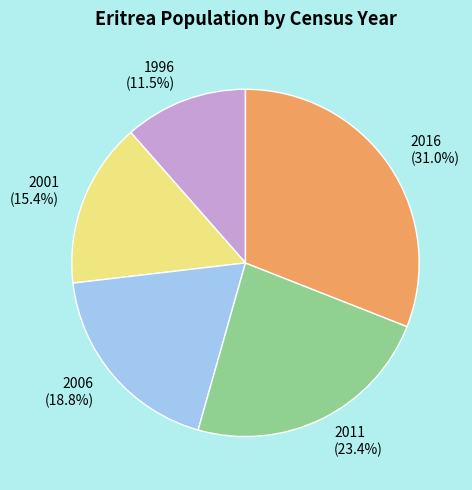

To the nearest percent, what portion does 2016 represent?

31%